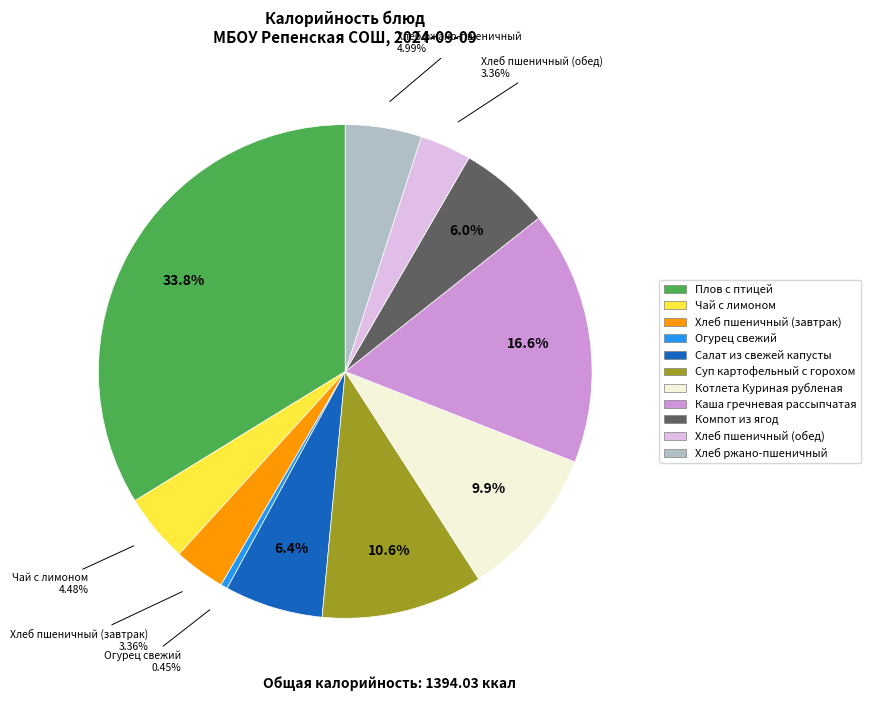

Count the number of slices in the pie.

11